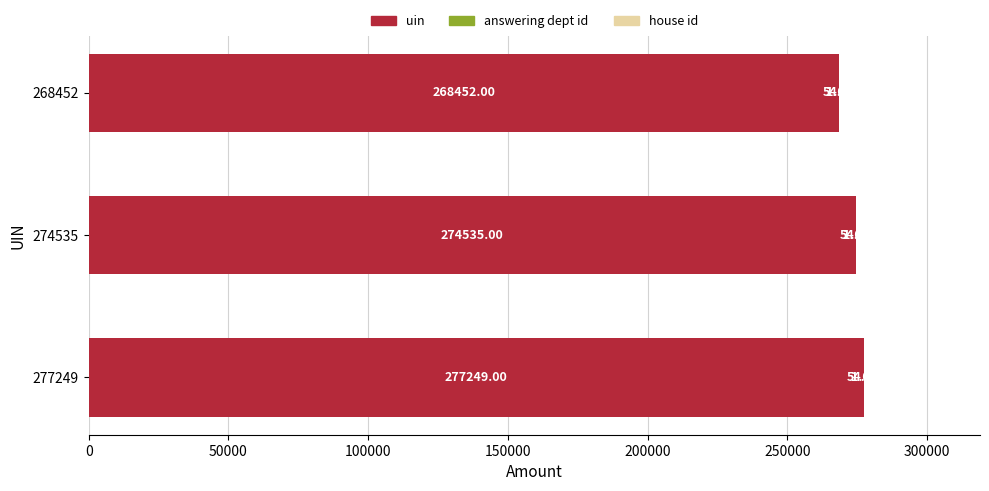

At which category is the sum across all series the highest?

277249